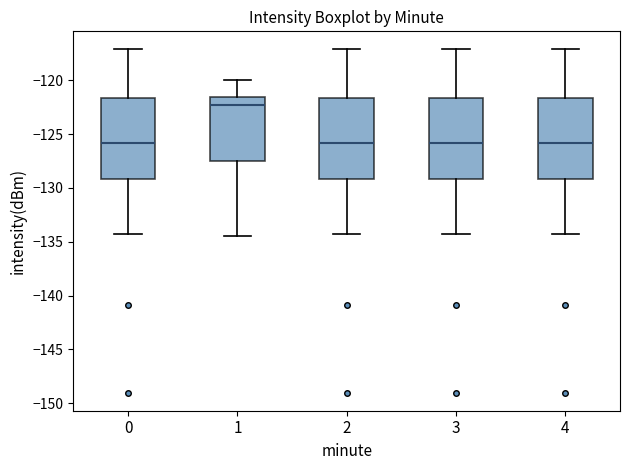

Reading left to right, transcribe this box plot: for each box, give where its median line is, the range the box spans, and where its two whiskers end, as read against the y-axis. The values are not printed on the chart, so give them approximately, as read against the axis.

0: median -126.0, box -129.0 to -121.5, whiskers -134.5 to -117.0
1: median -122.5, box -127.5 to -121.5, whiskers -134.5 to -120.0
2: median -126.0, box -129.0 to -121.5, whiskers -134.5 to -117.0
3: median -126.0, box -129.0 to -121.5, whiskers -134.5 to -117.0
4: median -126.0, box -129.0 to -121.5, whiskers -134.5 to -117.0